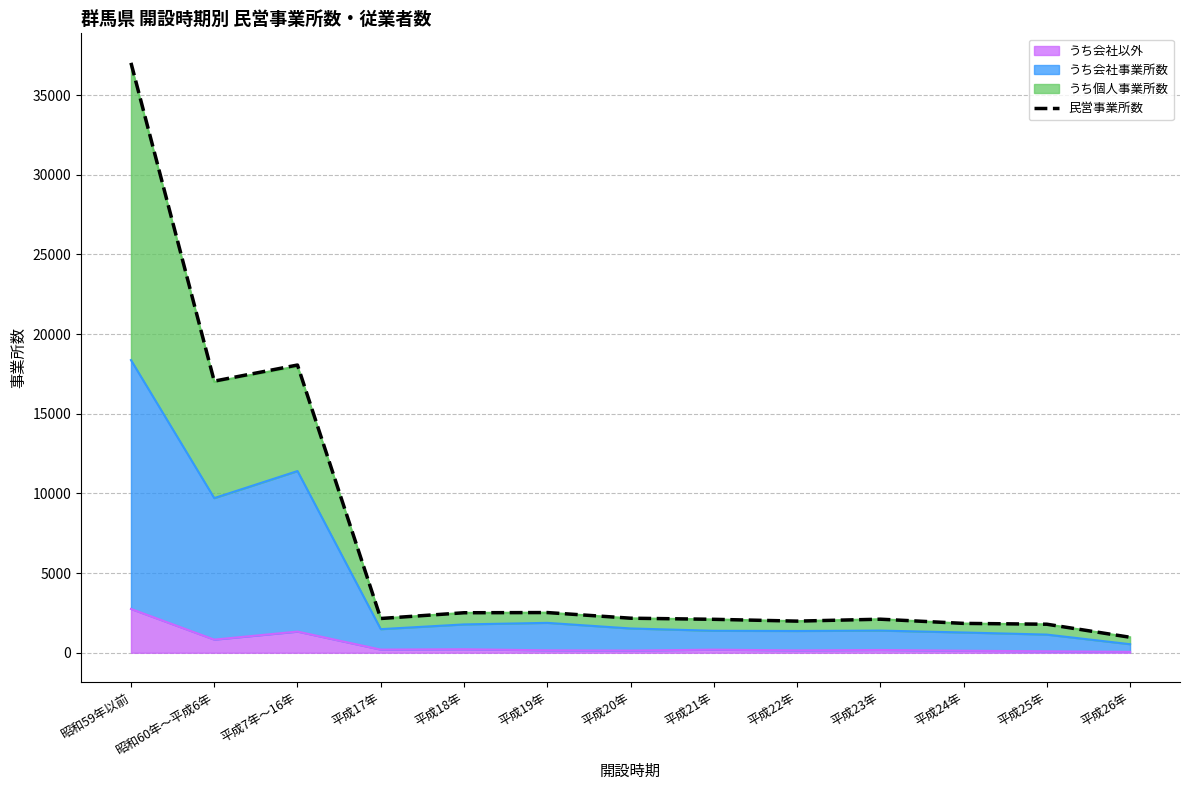

What is the label of the 12th point from the left?

平成25年